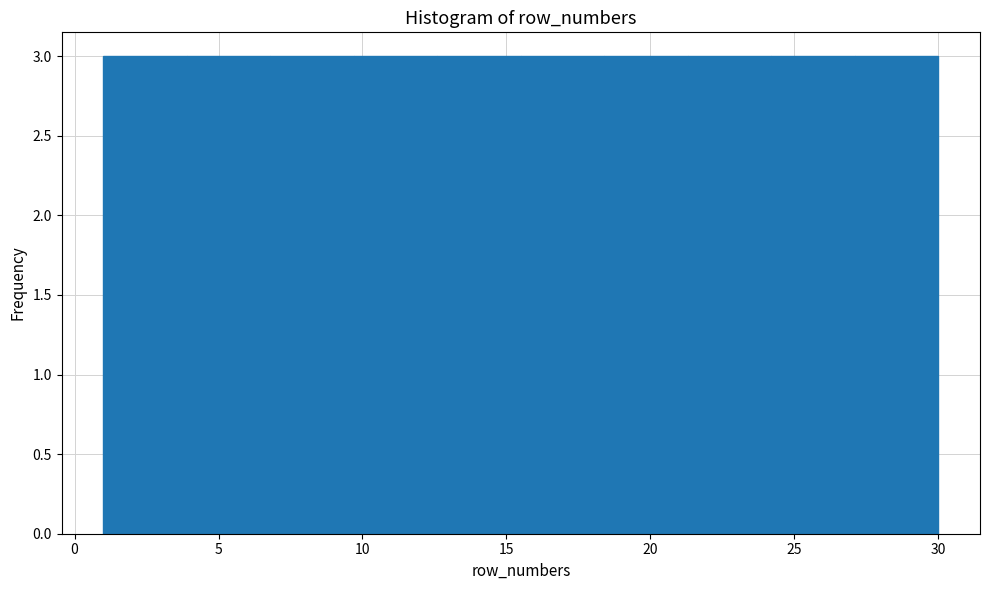

How tall is the bar that spans 24.2 to 27.1 on the x-axis? Neither the bar edges nor the heights are printed on the chart, so give them approximately, as read against the axes.

3